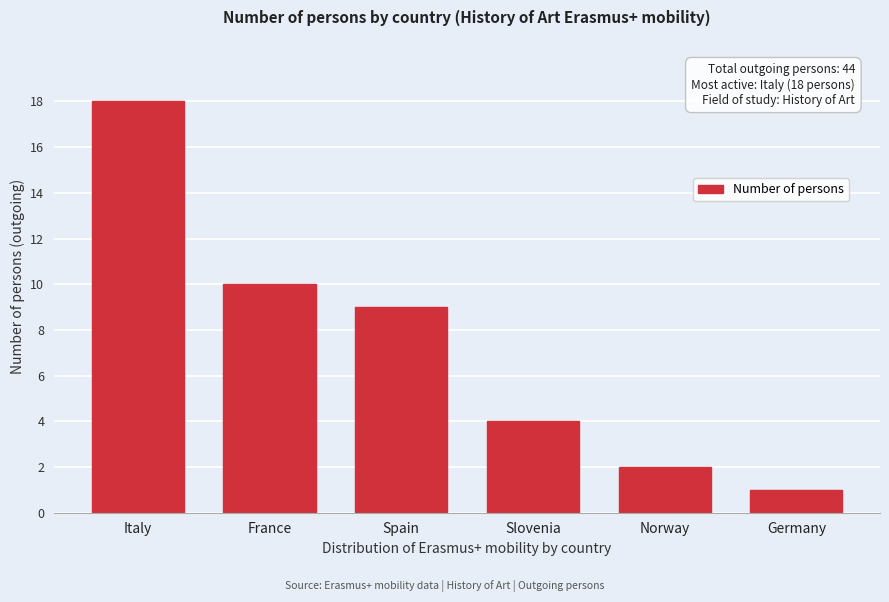

Reading left to right, transcribe all the data shown in this chart.

18	10	9	4	2	1